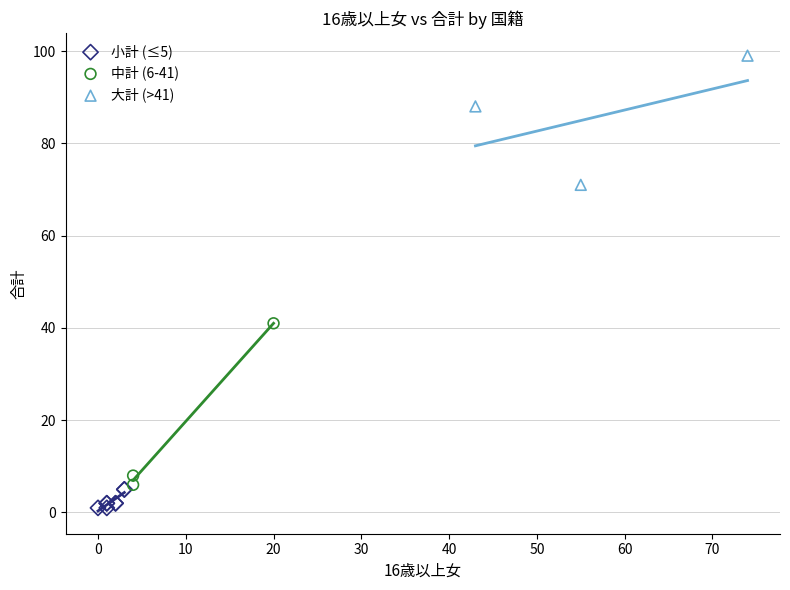

What are all the series names shown in the legend?

小計 (≤5), 中計 (6-41), 大計 (>41)